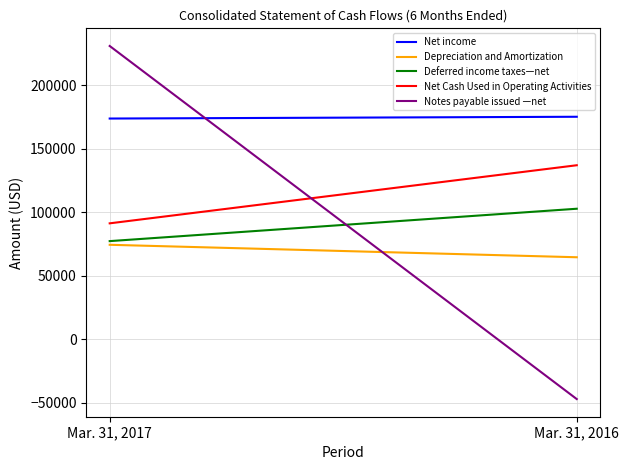

Does the chart display data point markers on the line(s)?

No